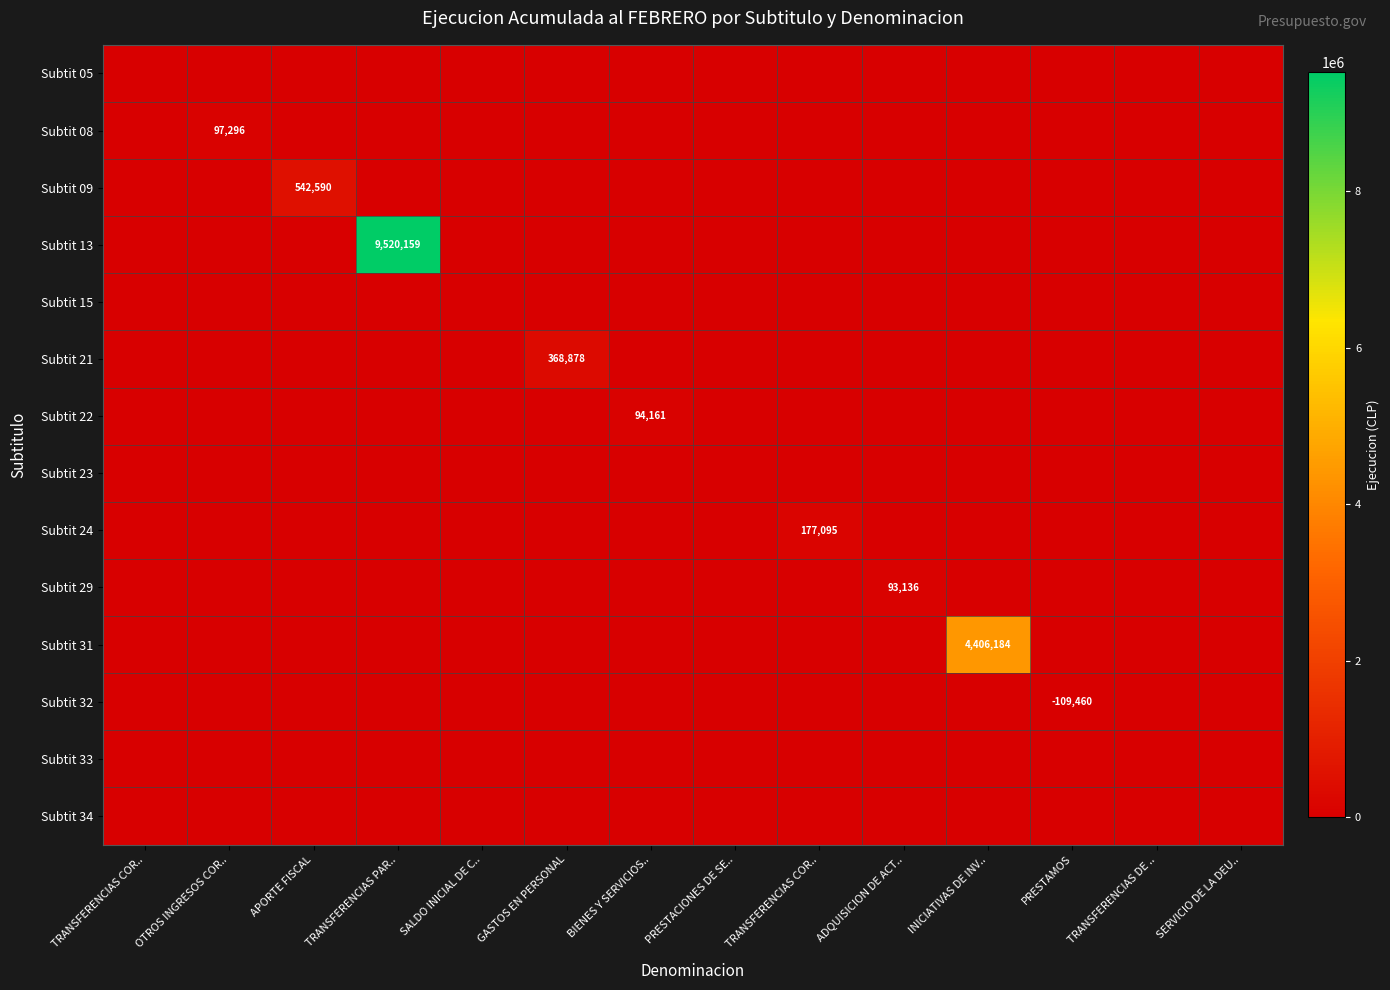

What is the total value across all series at APORTE FISCAL?

542590